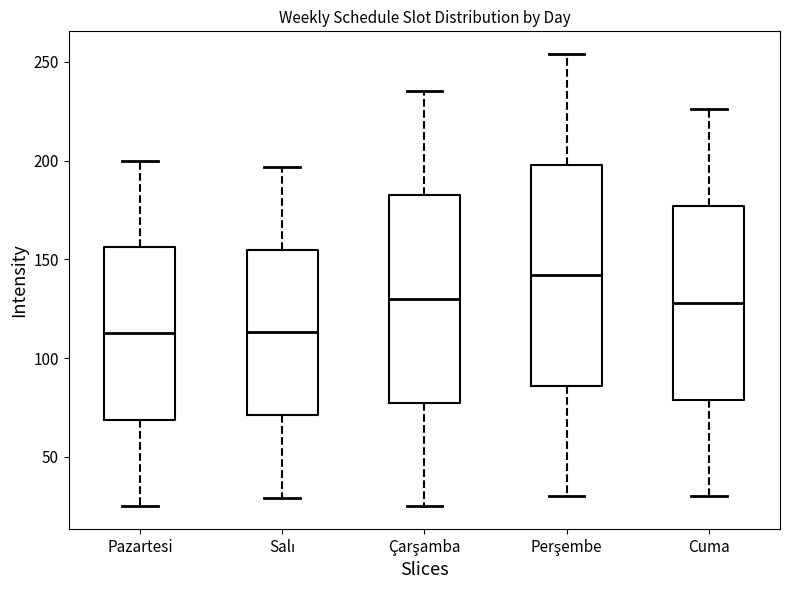

Where does the upper whisker of the box for Çarşamba end on the y-axis? The values are not printed on the chart, so give them approximately, as read against the axis.

235